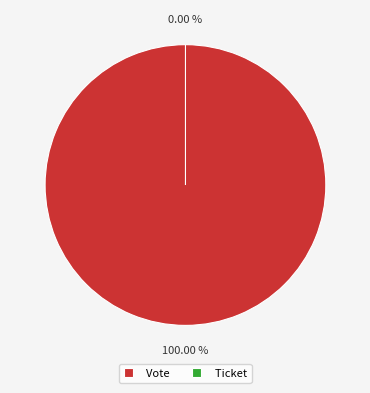

What percentage is the Vote slice, to the nearest percent?

100%